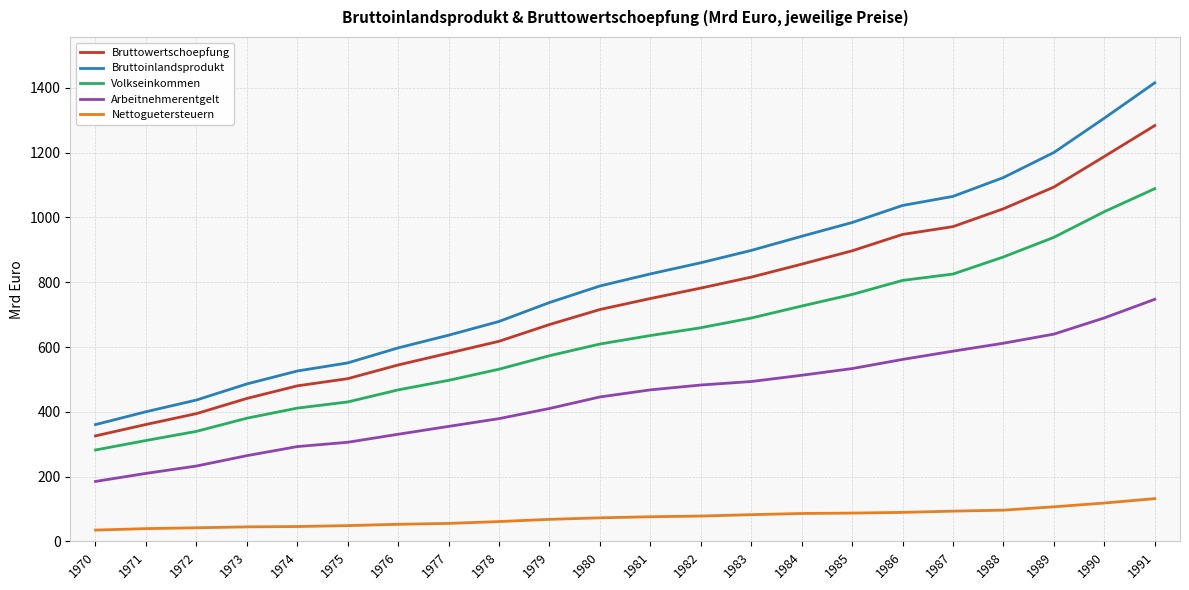

True or false: Nettoguetersteuern and Volkseinkommen intersect in this chart.

False